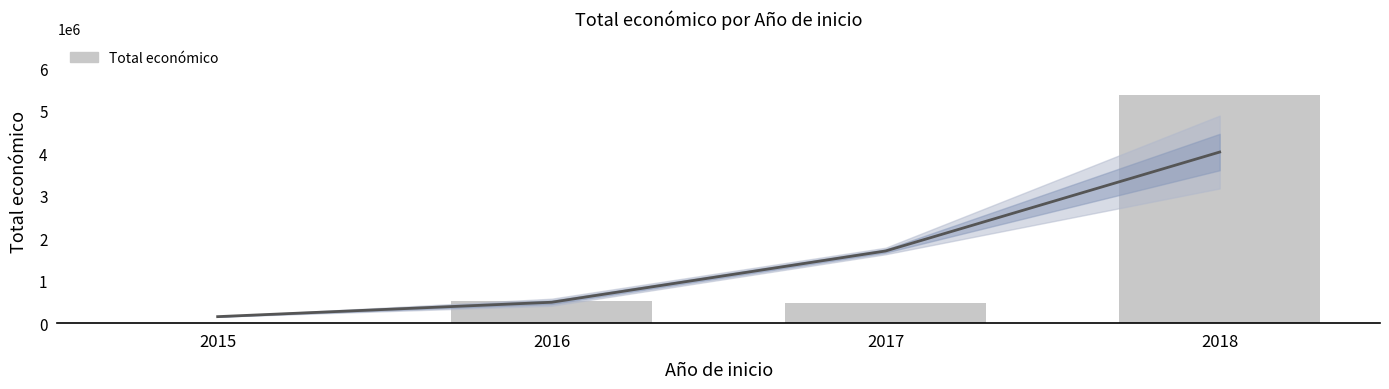

True or false: the data shows 7659636 at 2018.

False